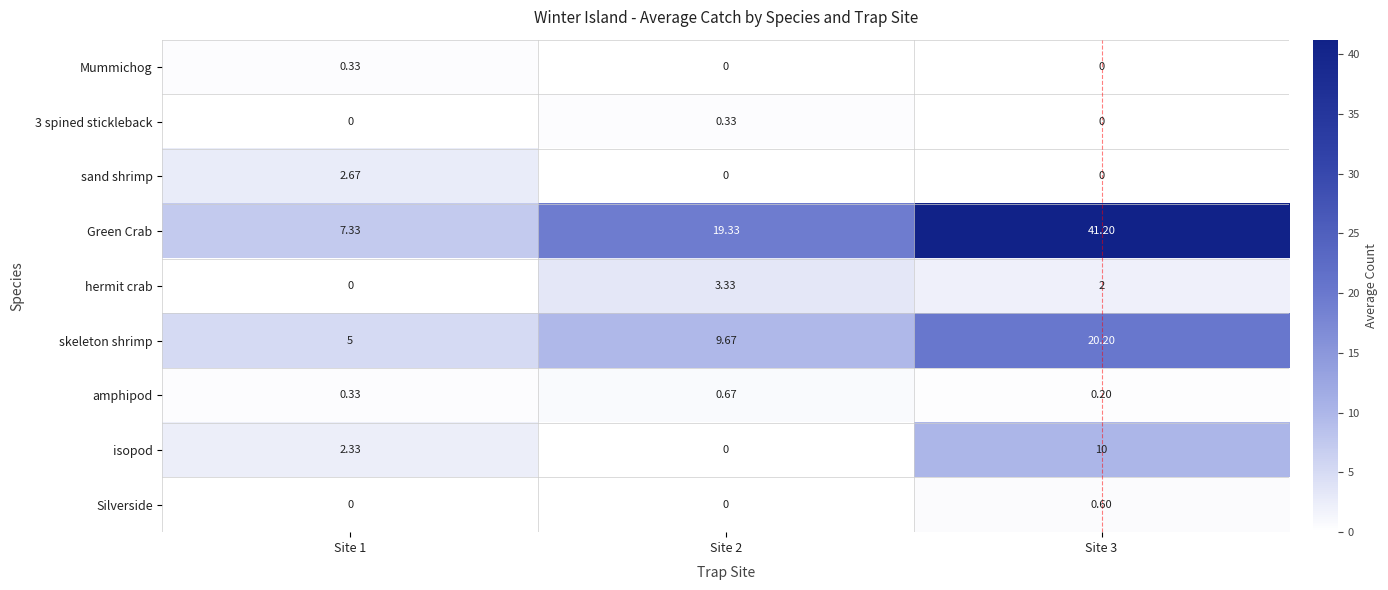

Is the value of Mummichog at Site 1 greater than the value of hermit crab at Site 1?

Yes